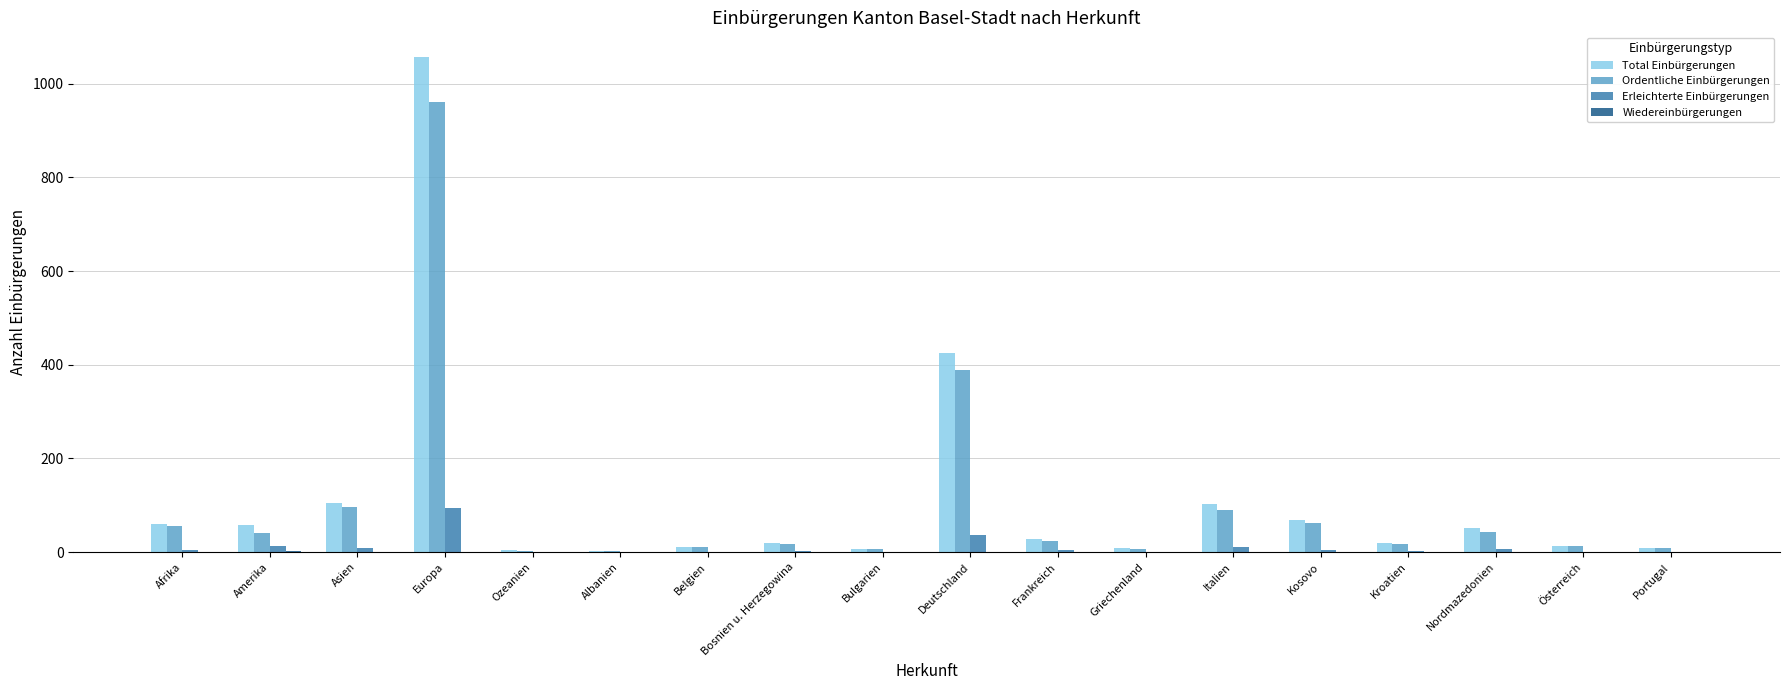

Read the Erleichterte Einbürgerungen value at Europa, to the nearest 5.

95